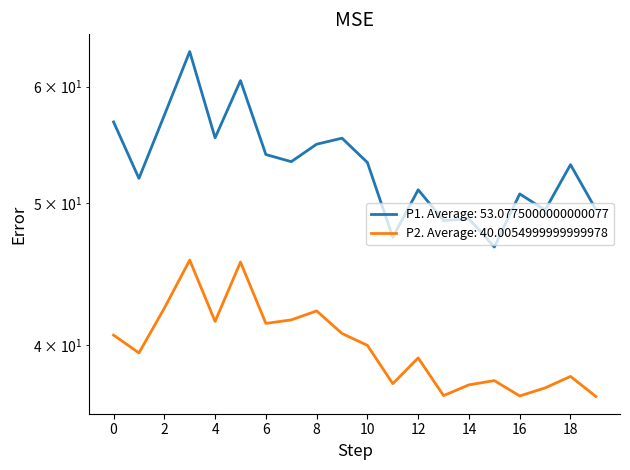

Is this an area chart (filled region under the line)?

No